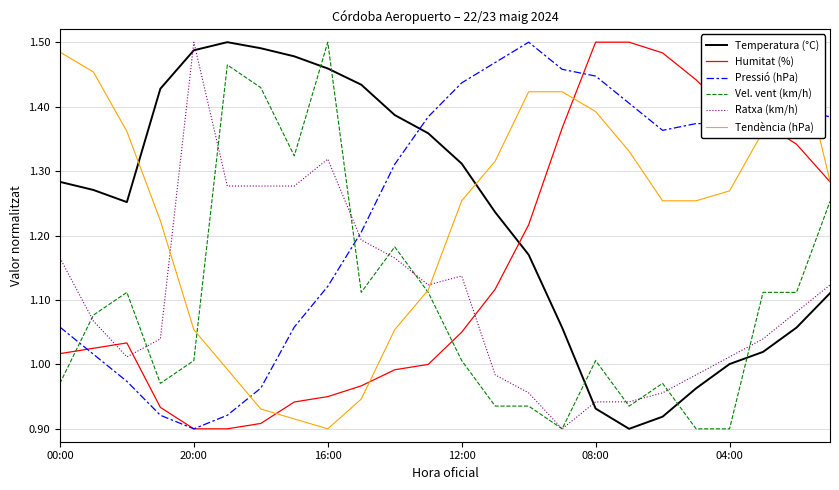

Which category has the lowest value across all series?

17